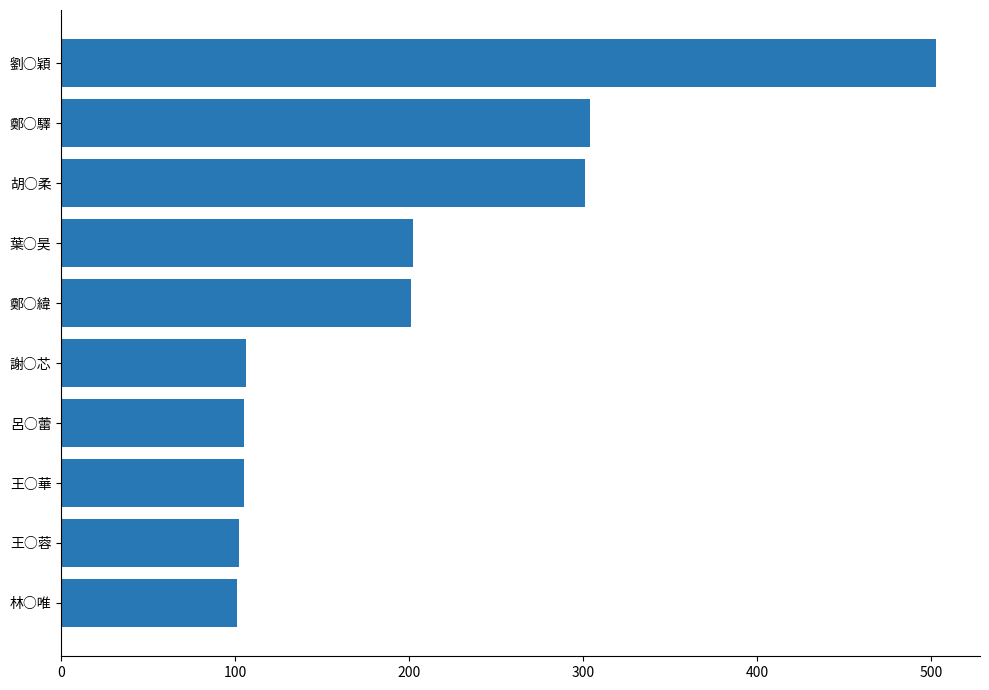

What is the difference between the maximum and minimum values?

402